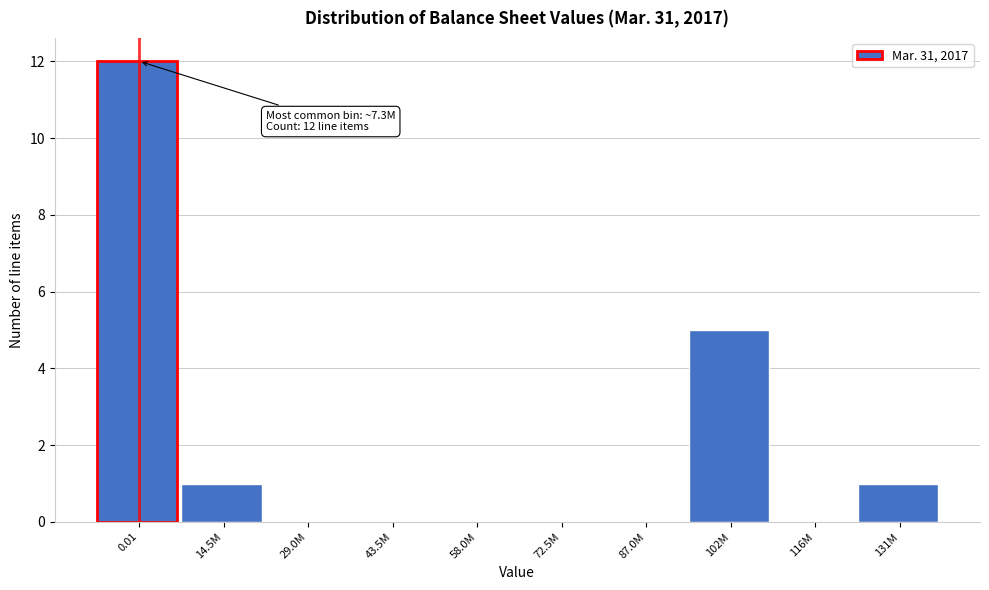

Reading right to left, extract all data points from this chart.

131M=1	116M=0	102M=5	87.0M=0	72.5M=0	58.0M=0	43.5M=0	29.0M=0	14.5M=1	0.01=12